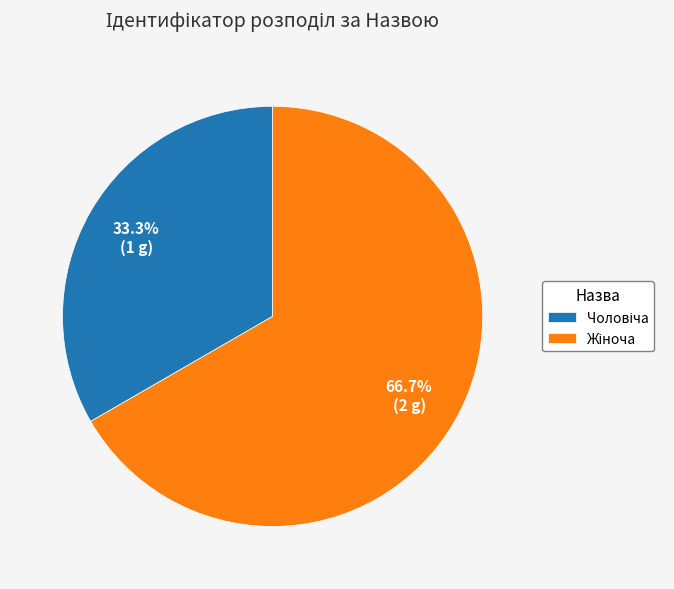

To the nearest percent, what is the difference between the largest and smallest slice percentages?

33%